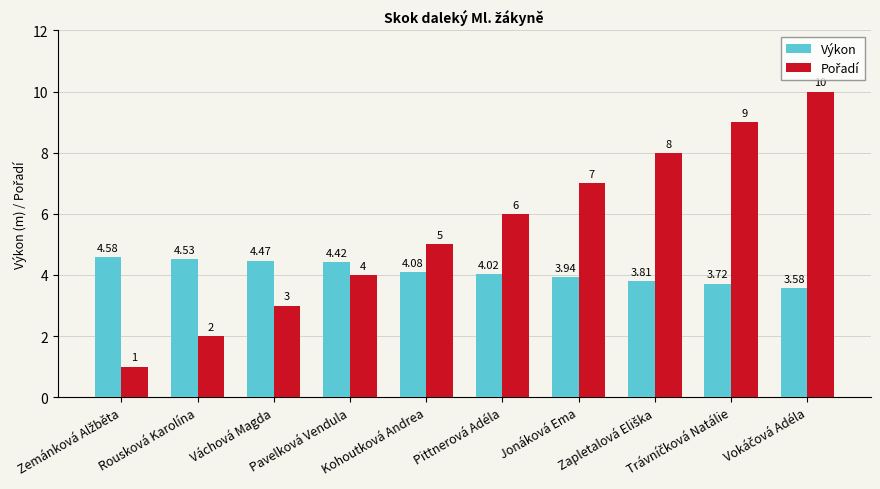

What is the difference between the maximum and minimum values in the Výkon series?

1.0